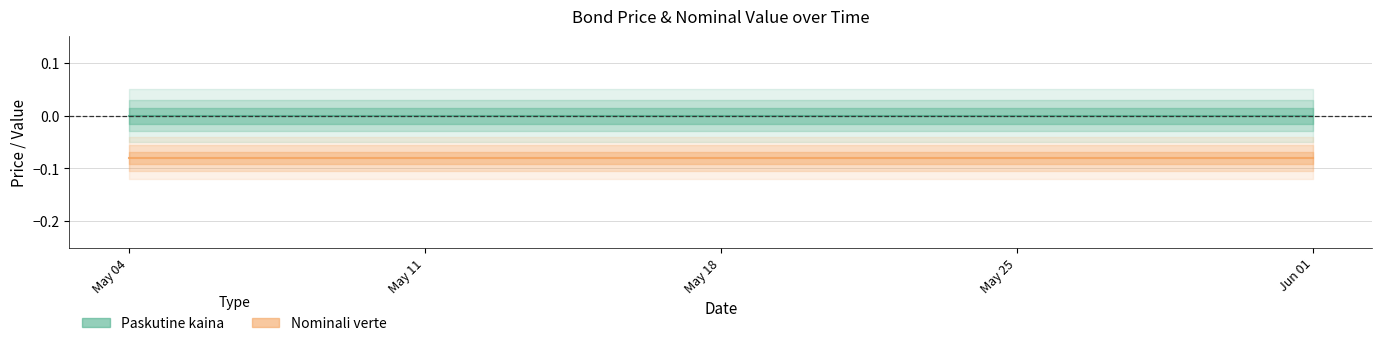

What are all the series names shown in the legend?

Paskutine kaina, Nominali verte